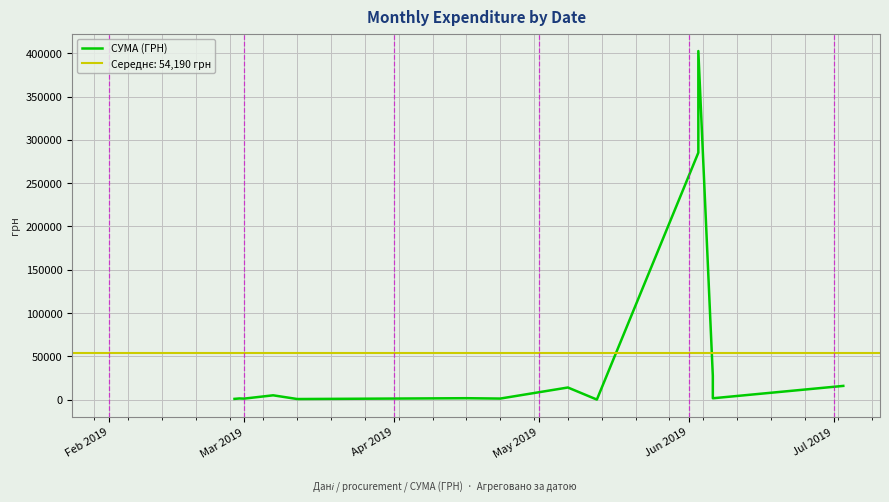

Does the chart display data point markers on the line(s)?

No